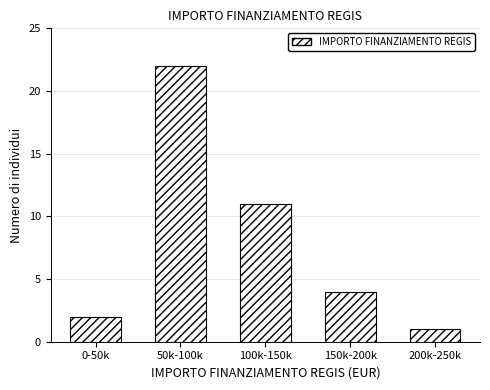

Reading left to right, transcribe all the data shown in this chart.

2	22	11	4	1